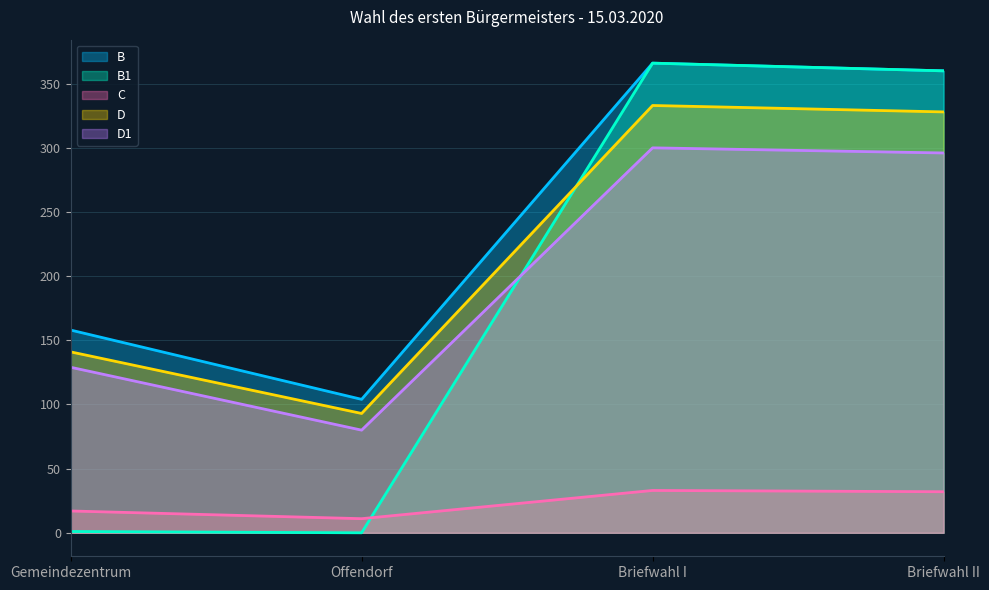

The D1 series shows 129 at Gemeindezentrum. True or false?

True